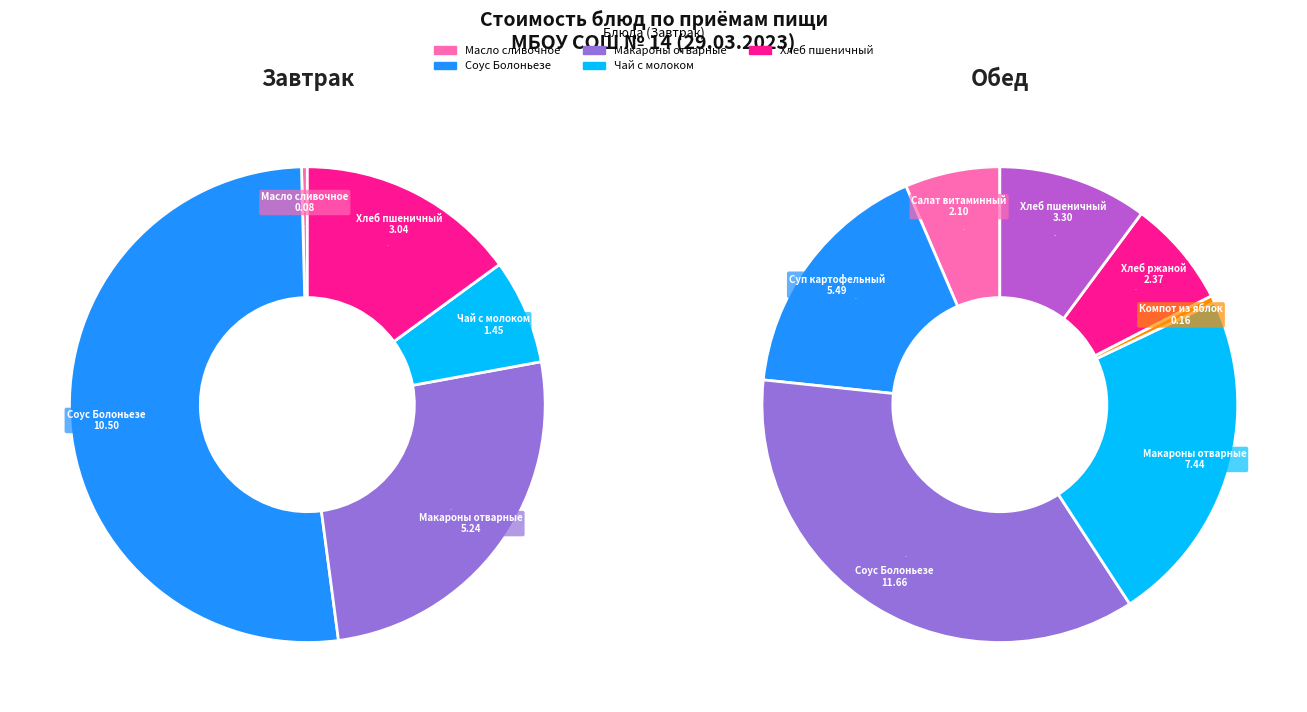

Which has a higher value, Чай с молоком or Хлеб ржаной?

Хлеб ржаной